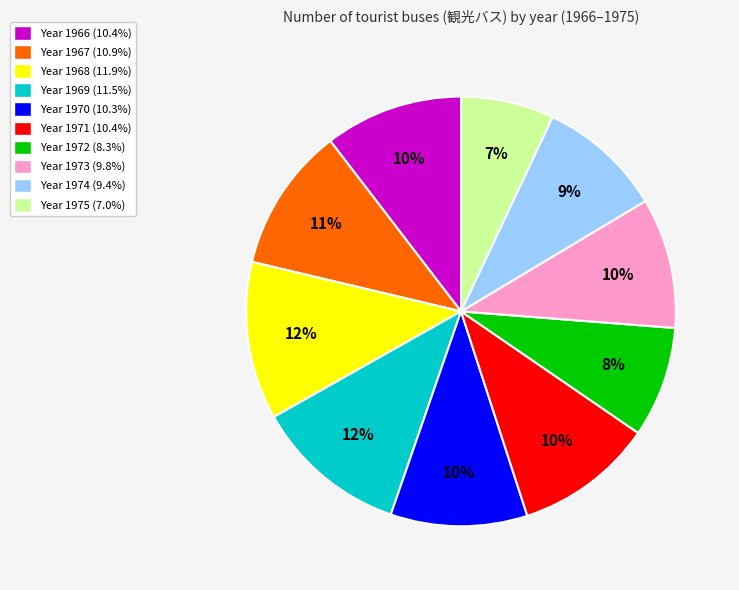

To the nearest percent, what is the difference between the largest and smallest slice percentages?

5%